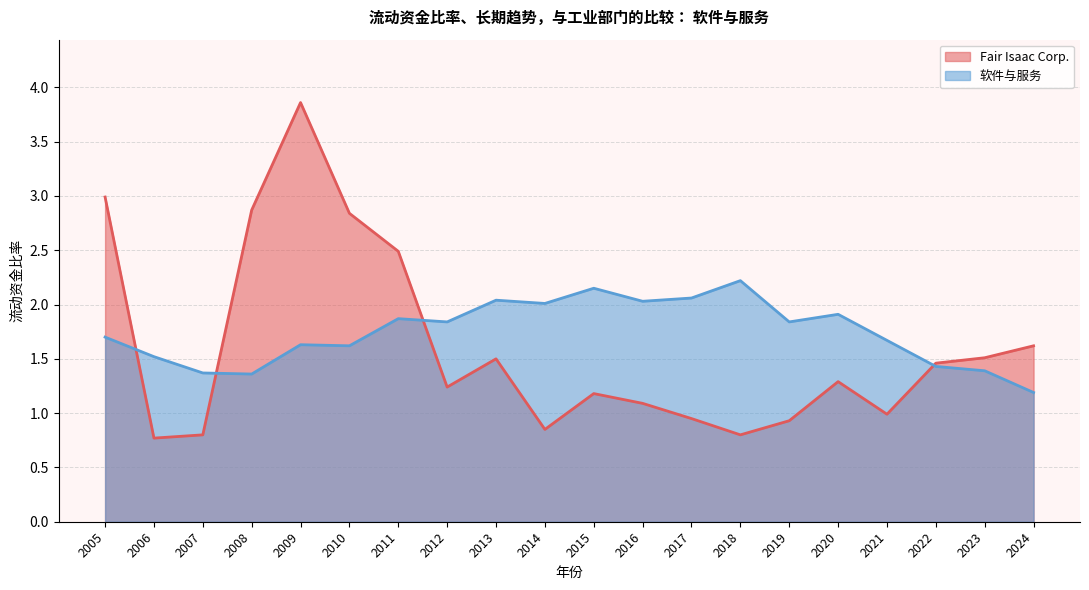

Does the chart display data point markers on the line(s)?

No